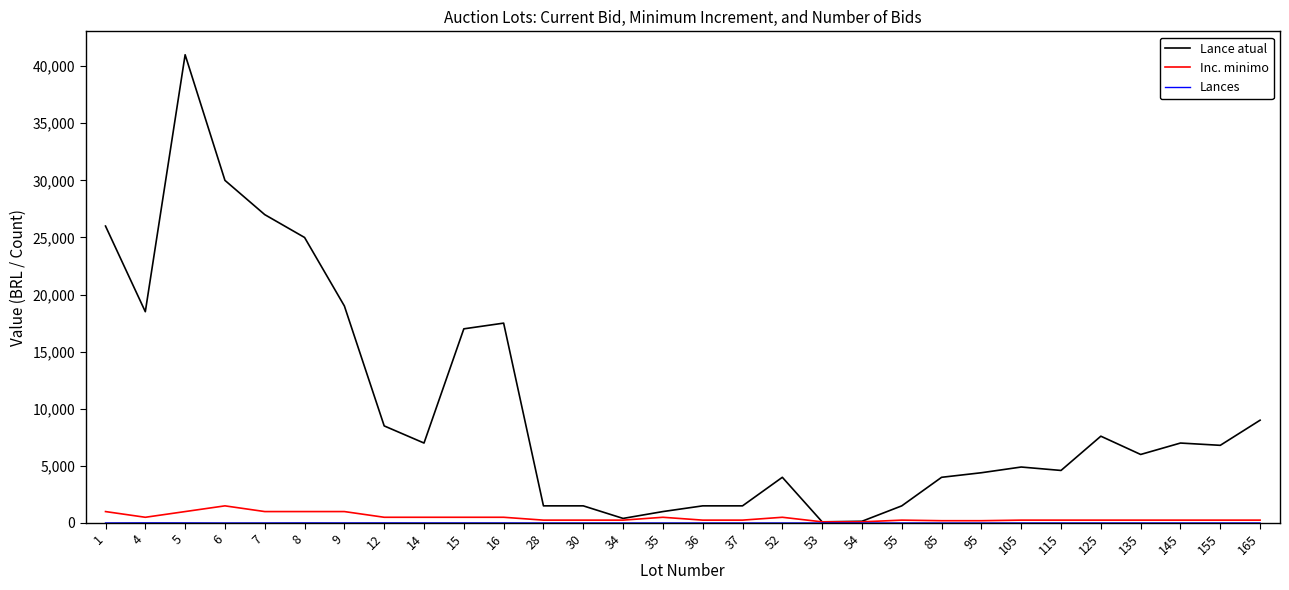

At which category is the sum across all series the highest?

5